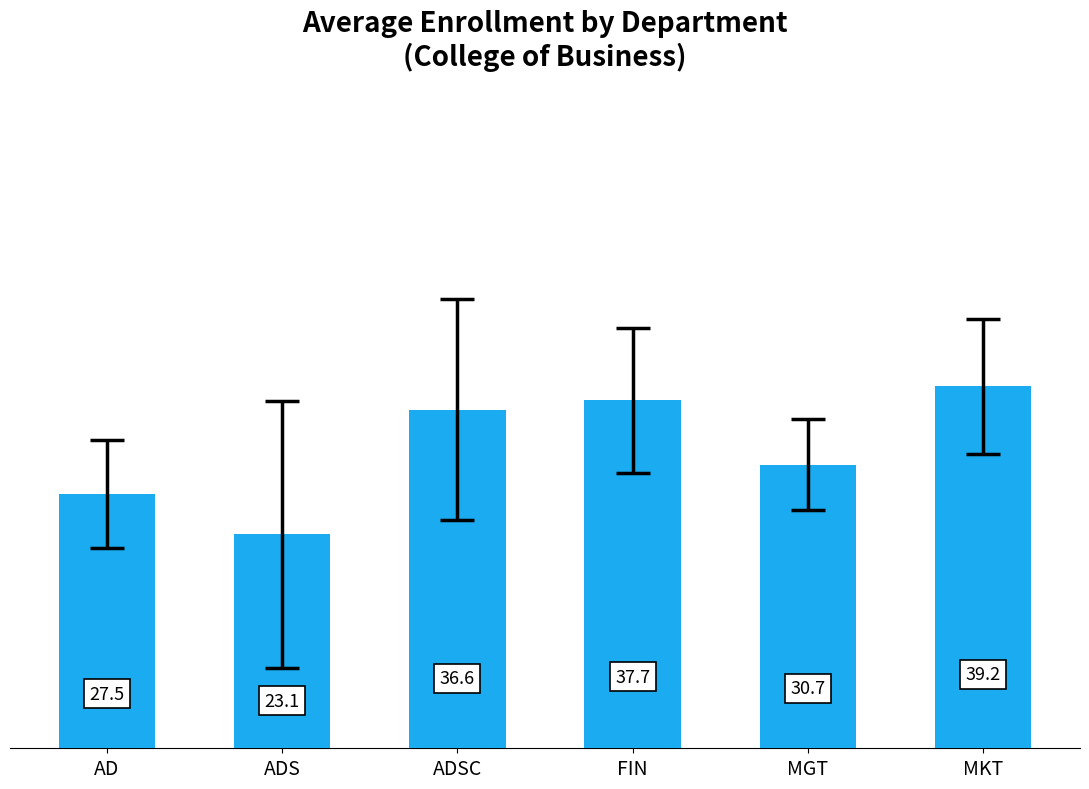

What is the change in value from AD to ADS?

-4.4